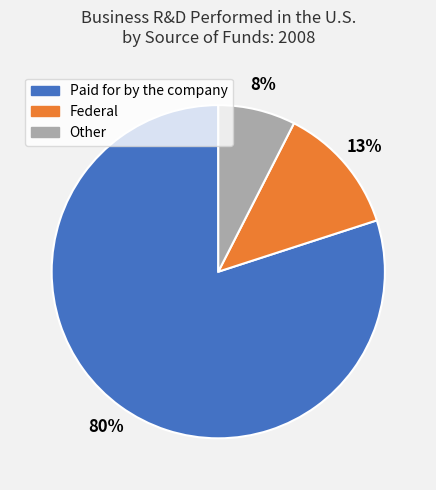

Is it true that Paid for by the company is 88% of the pie?

False